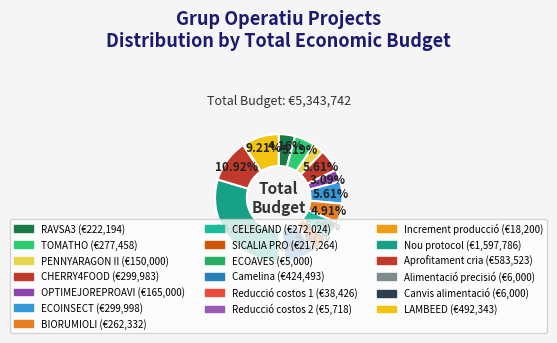

How much of the chart is everything except CHERRY4FOOD?

94.4%